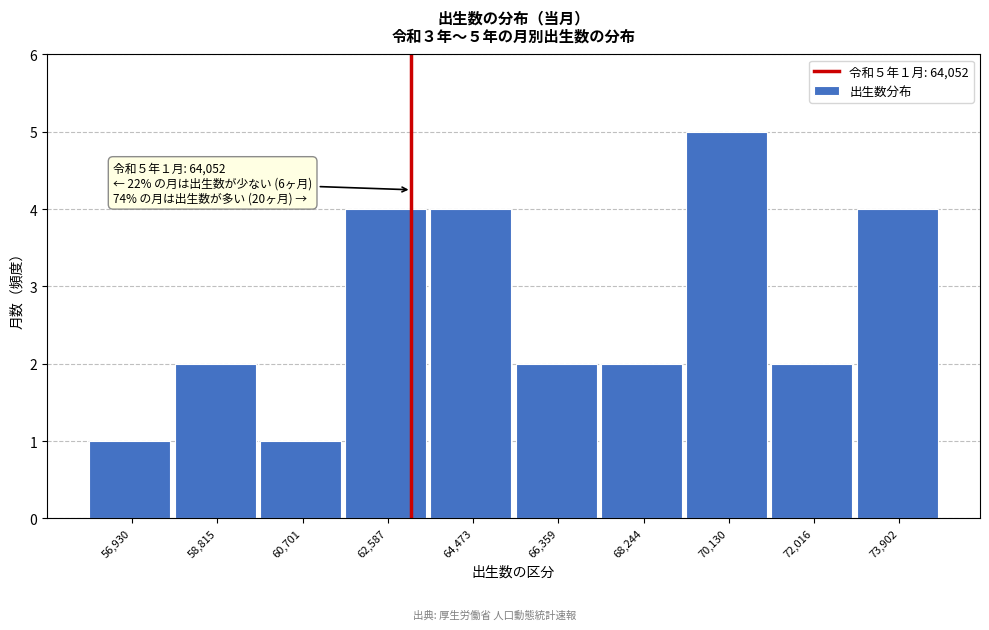

Reading left to right, extract all data points from this chart.

56,930=1	58,815=2	60,701=1	62,587=4	64,473=4	66,359=2	68,244=2	70,130=5	72,016=2	73,902=4